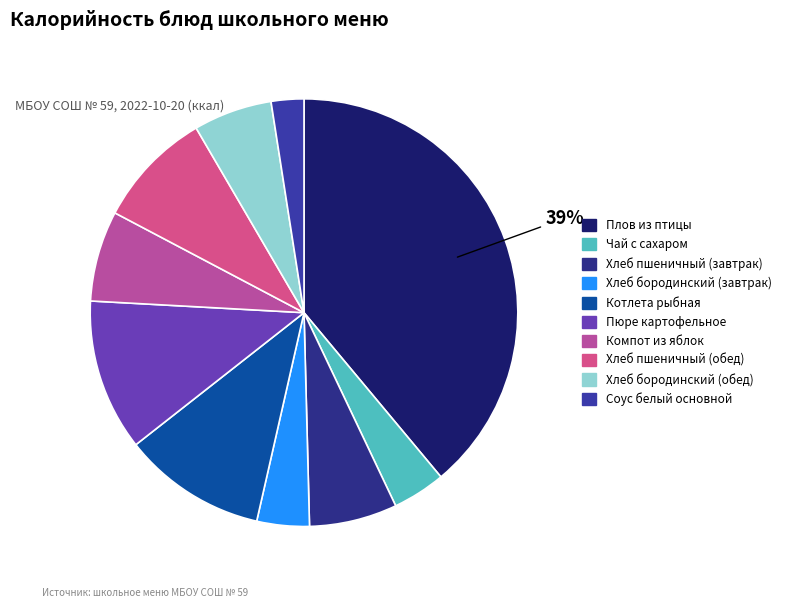

True or false: Хлеб бородинский (обед) accounts for 1% of the total.

False